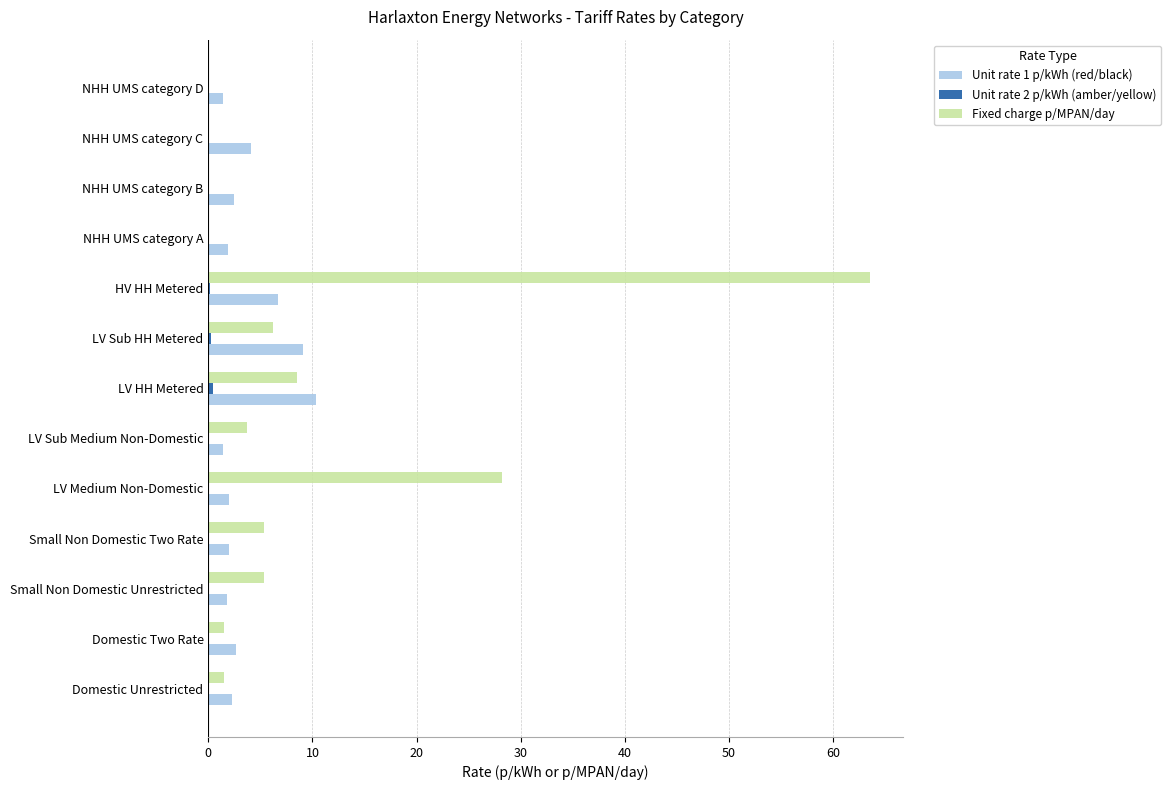

Which category has the highest value across all series?

HV HH Metered